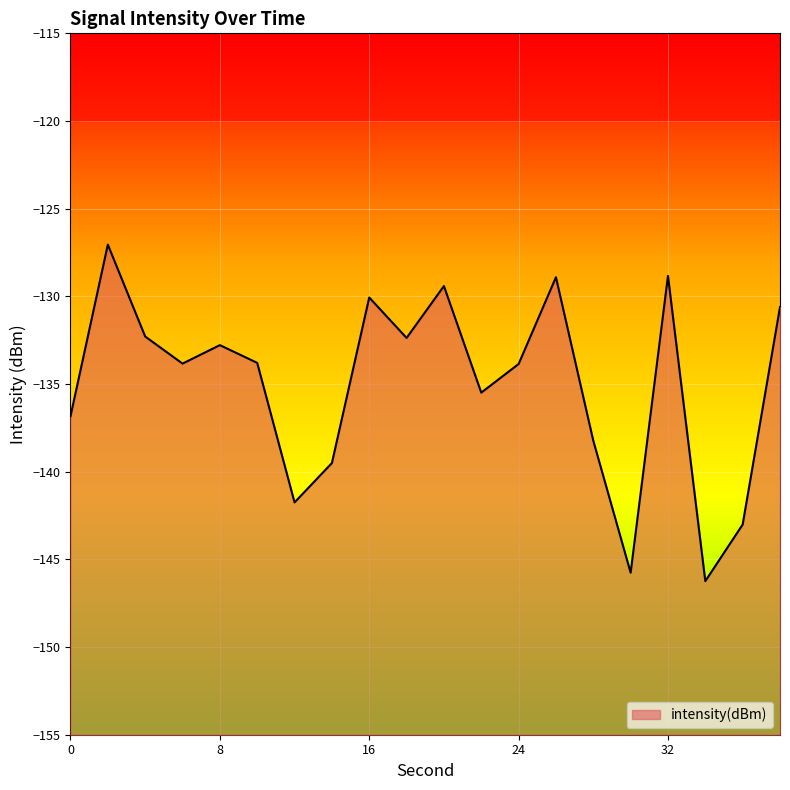

Does the chart display data point markers on the line(s)?

No